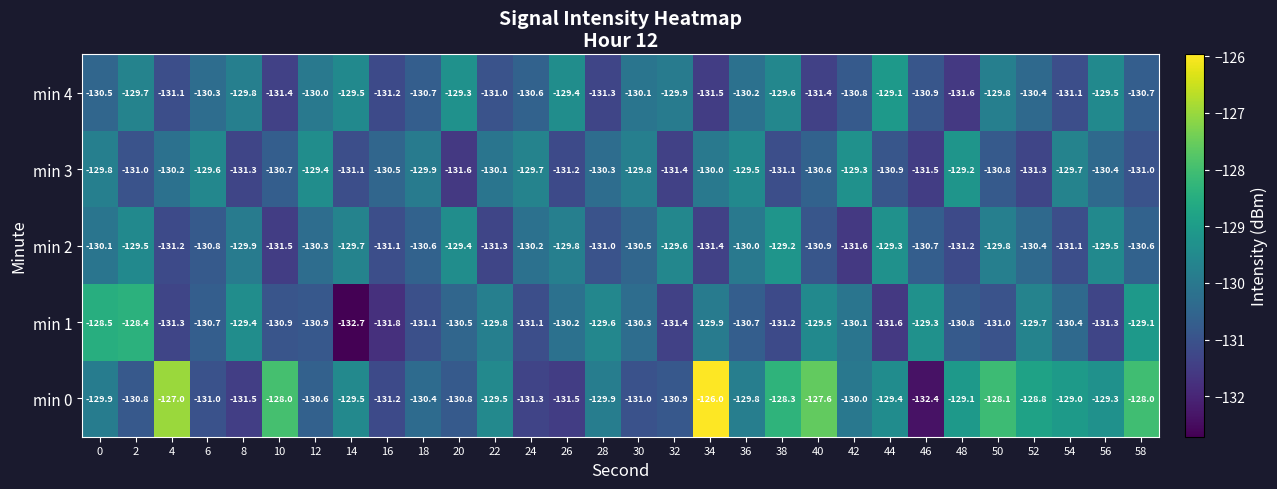

Rank the series at 2 from lowest to highest value.

min 3, min 0, min 4, min 2, min 1